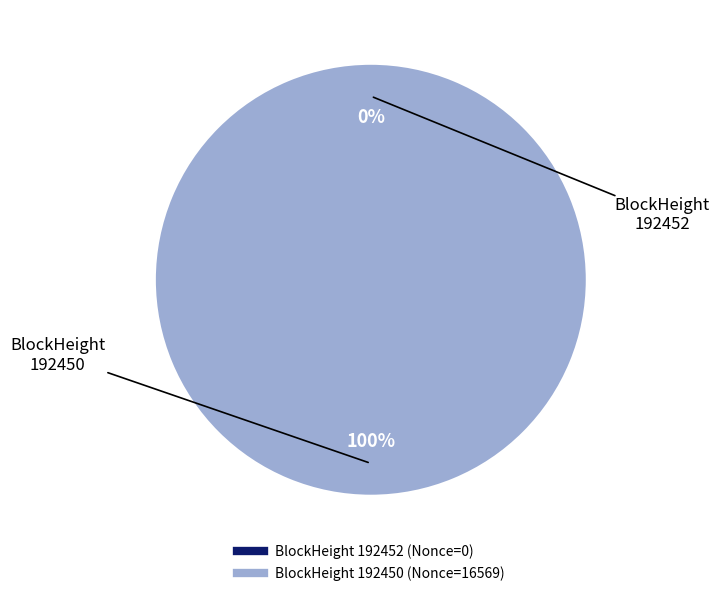

Which category accounts for the majority?

192450